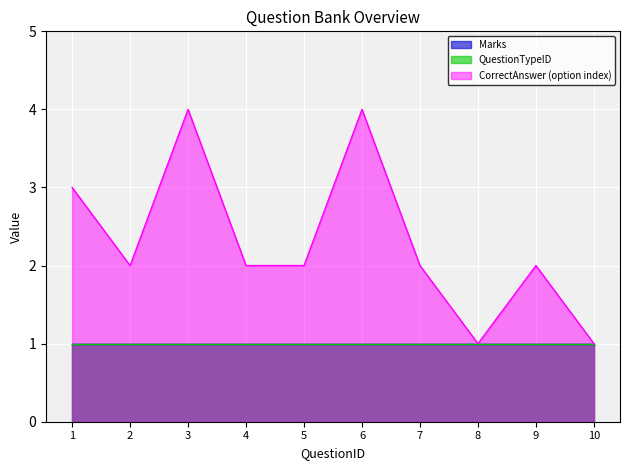

What is the value of the CorrectAnswer_encoded point at the 1st from the left?

3